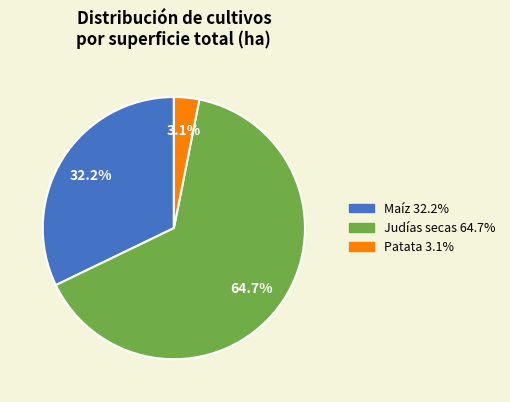

Is there a majority slice in this chart?

Yes